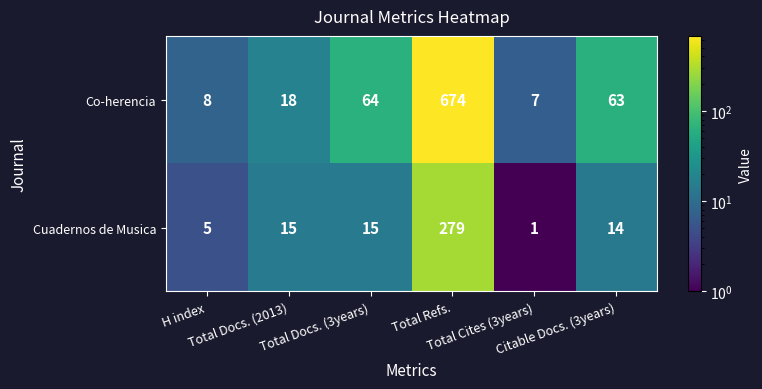

What is the greatest value displayed?

674